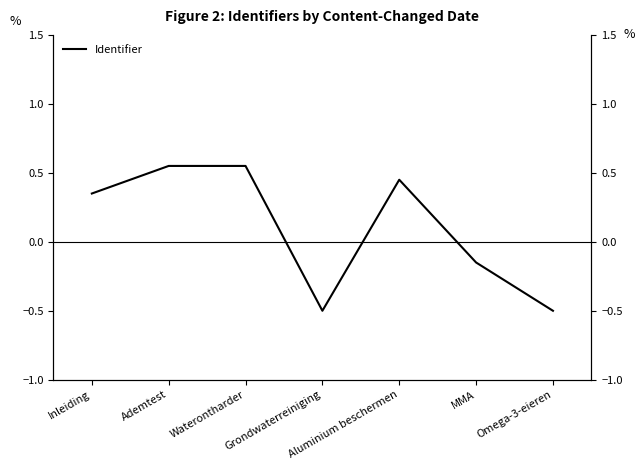

What is the difference between the maximum and second lowest values?

1.1